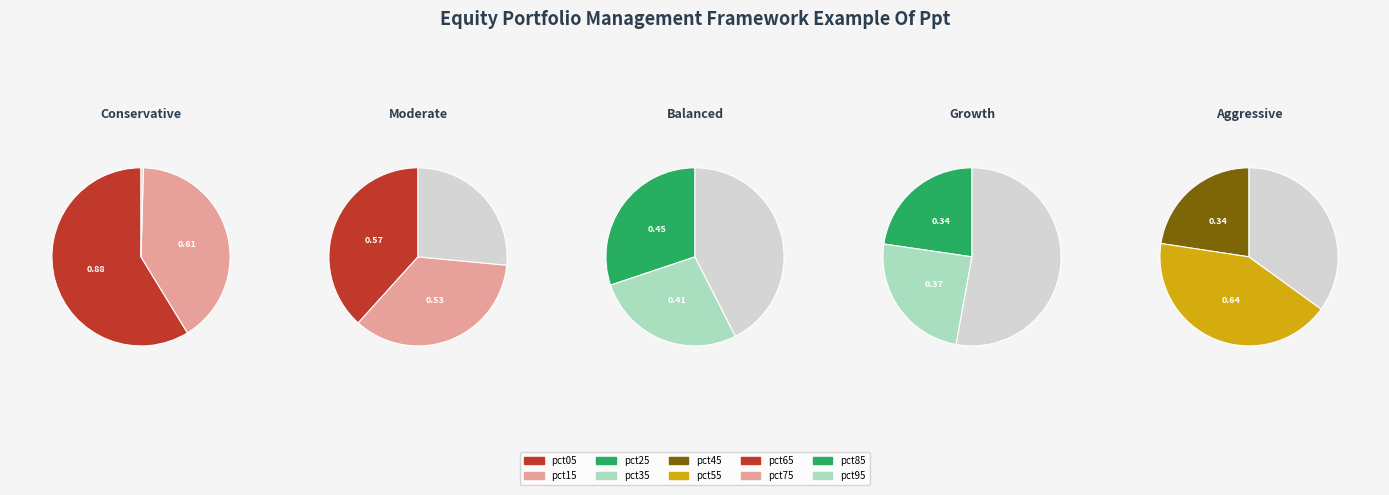

Count the number of slices in the pie.

10